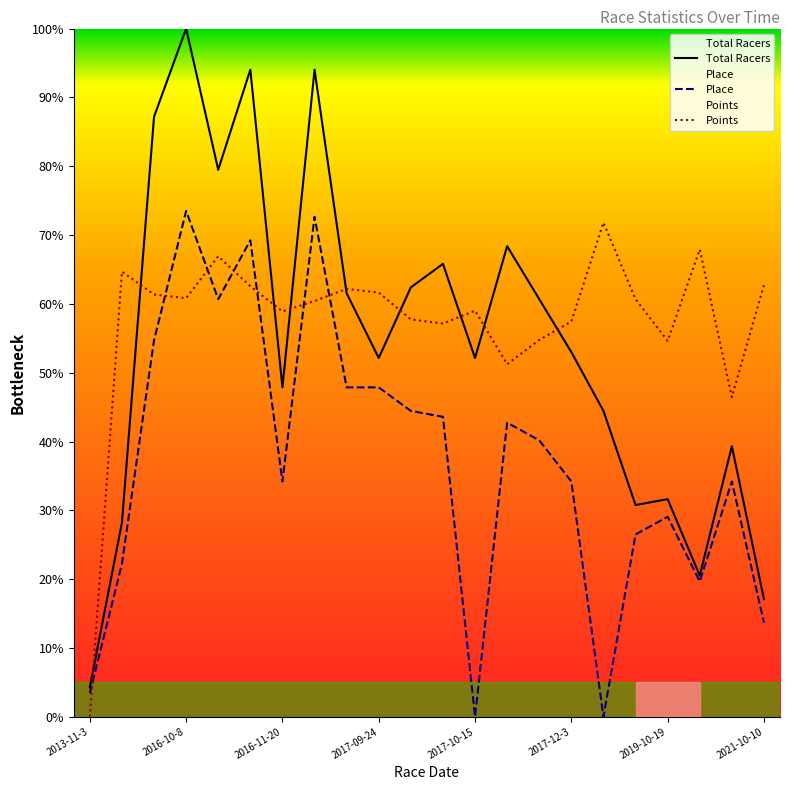

What is the difference between the Points values at 2017-10-22 and 2019-12-8?

13.1